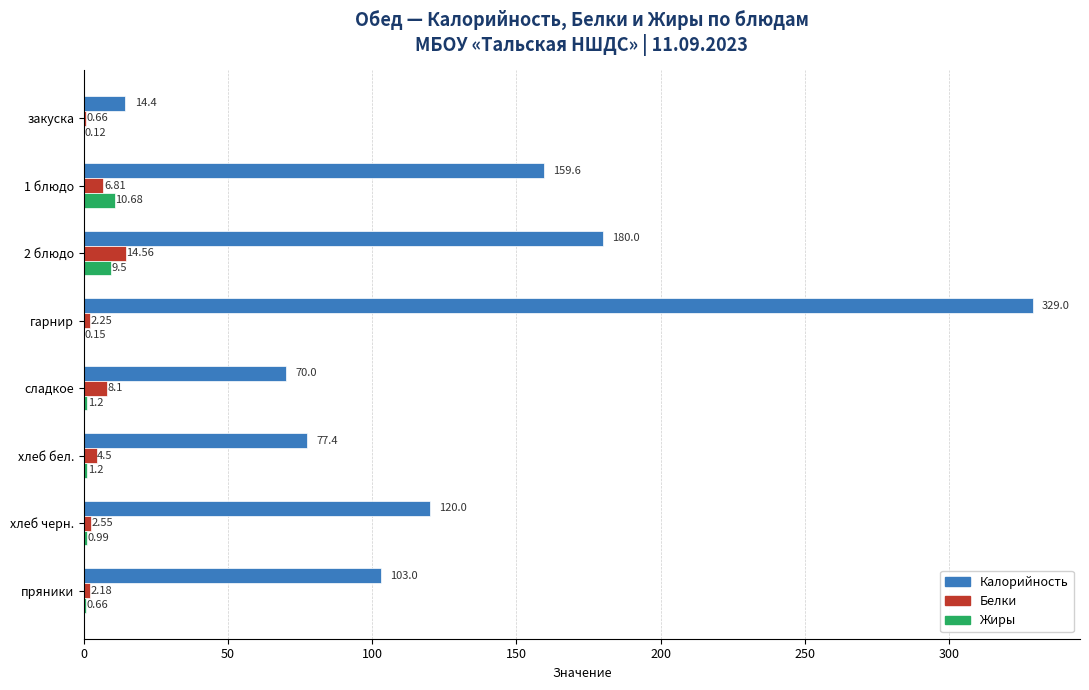

How many values in the Жиры series exceed 1?

4